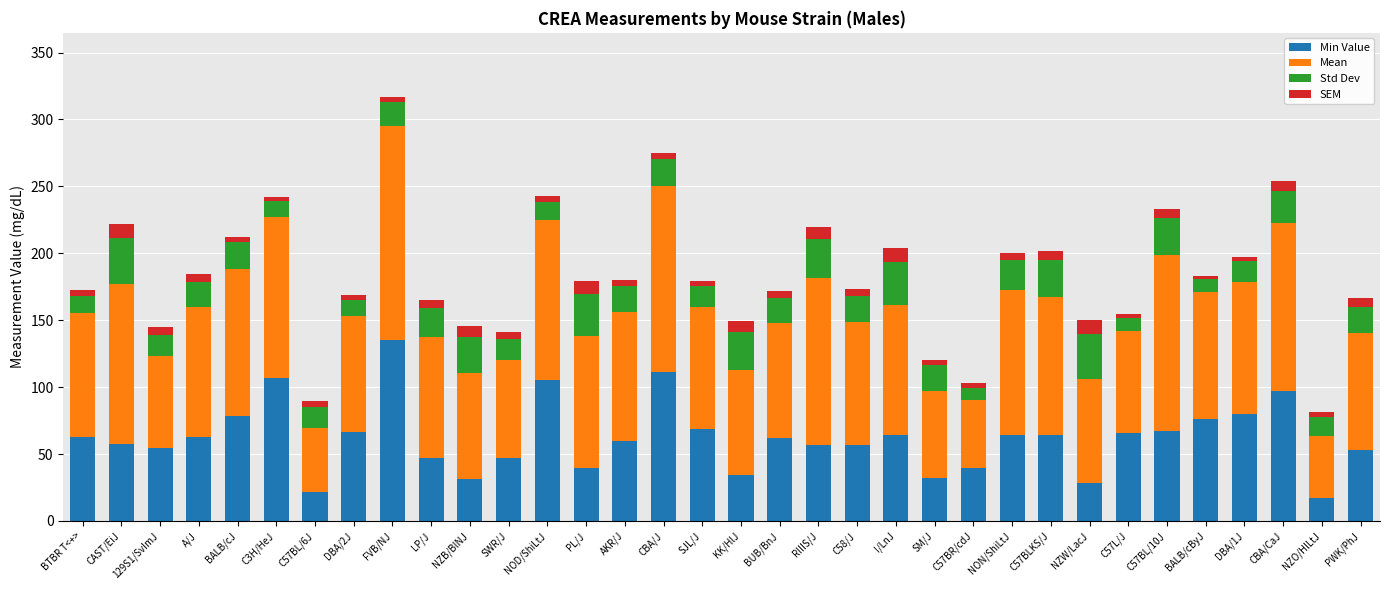

Which category has the highest value in the Min Value series?

FVB/NJ